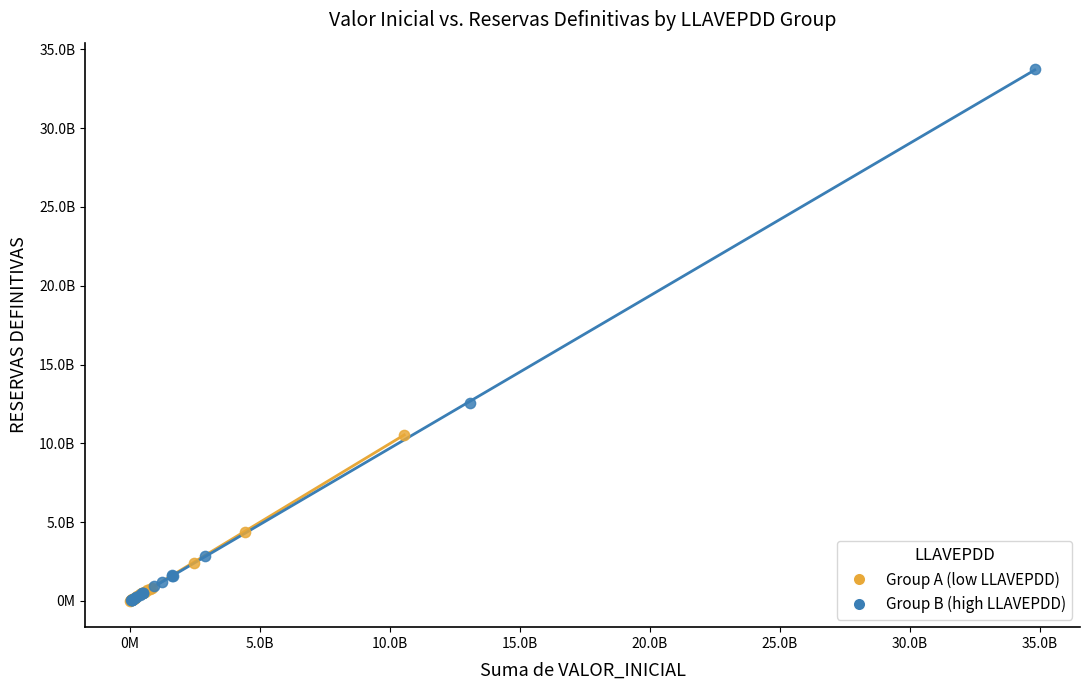

What are all the series names shown in the legend?

Group A (low LLAVEPDD), Group B (high LLAVEPDD)